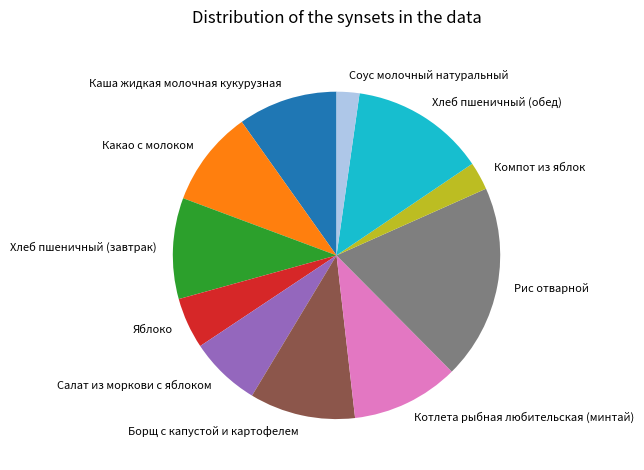

How many slices are in this pie chart?

11